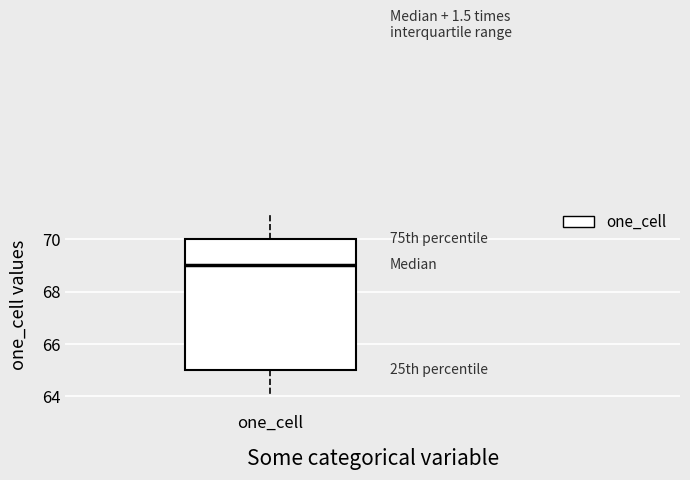

Read this box plot against the y-axis: the position of the median line, the range covered by the box, and the ends of both whiskers. The values are not printed on the chart, so give them approximately, as read against the axis.

median 69, box 65 to 70, whiskers 64 to 71